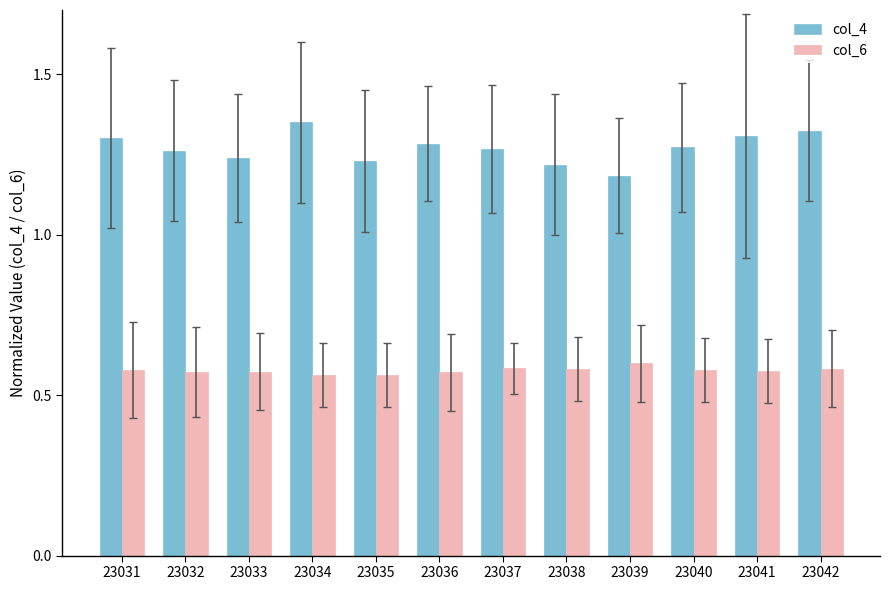

True or false: col_6 has a value of 0.3 at 23032.

False